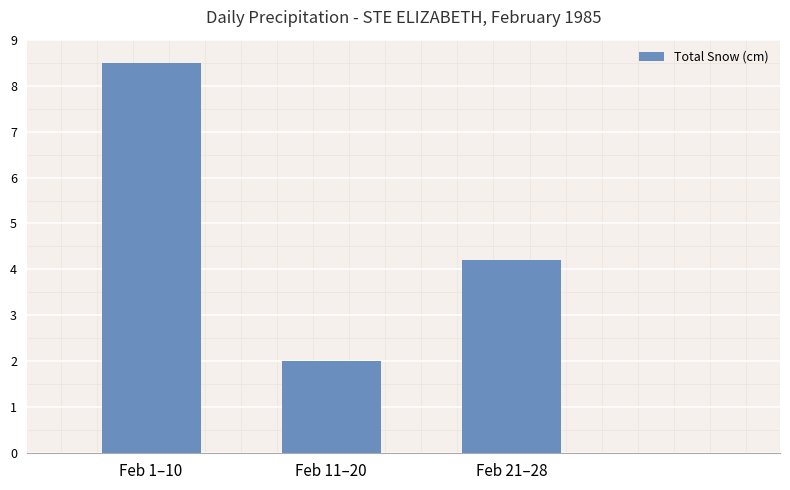

Does the chart contain any negative values?

No